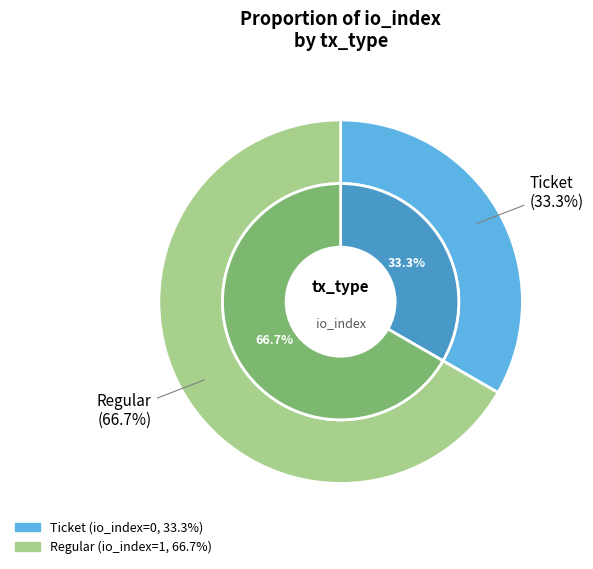

How many slices are in this pie chart?

2